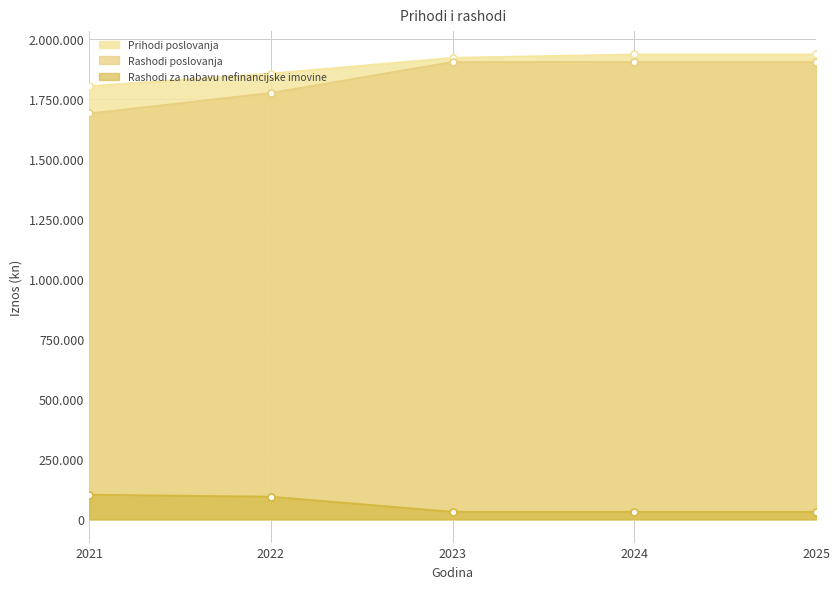

What is the average value of the Rashodi poslovanja series?

1836607.1